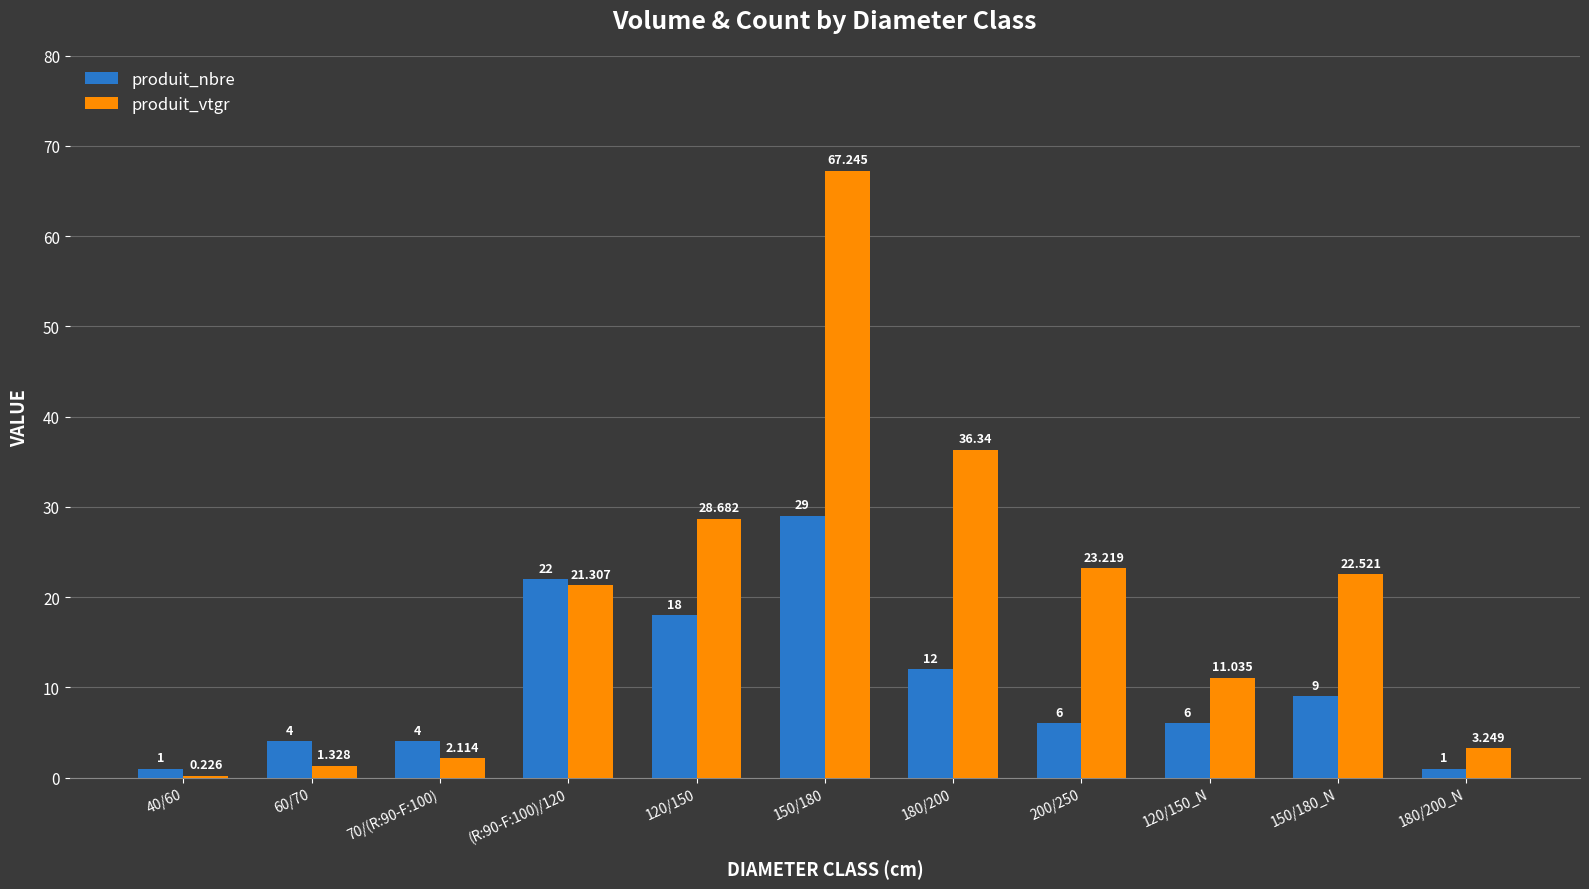

Which series changed the most between 120/150 and 120/150_N?

produit_vtgr